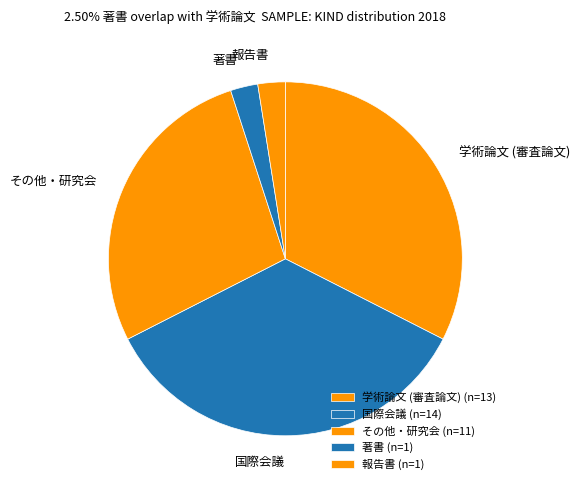

How many slices are in this pie chart?

5